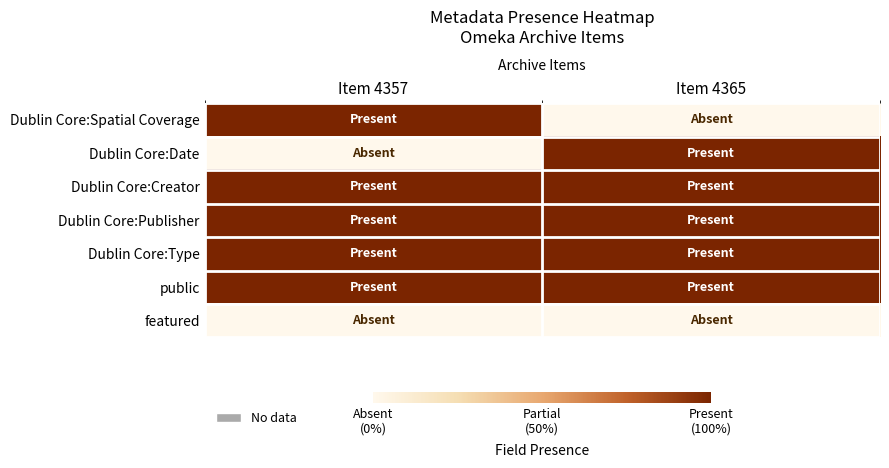

Reading left to right, transcribe all the data shown in this chart.

Dublin Core:Spatial Coverage: Item 4357=1	Item 4365=0
Dublin Core:Date: Item 4357=0	Item 4365=1
Dublin Core:Creator: Item 4357=1	Item 4365=1
Dublin Core:Publisher: Item 4357=1	Item 4365=1
Dublin Core:Type: Item 4357=1	Item 4365=1
public: Item 4357=1	Item 4365=1
featured: Item 4357=0	Item 4365=0